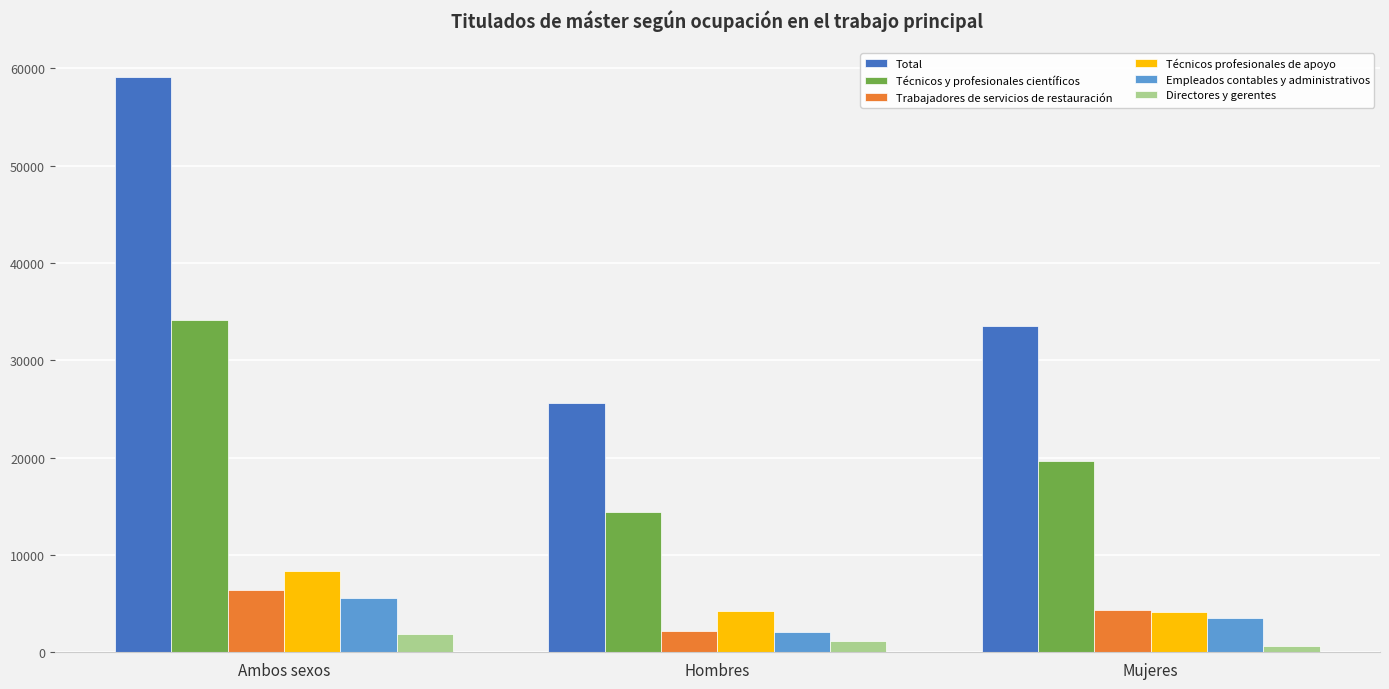

The Técnicos profesionales de apoyo series shows 4636 at Ambos sexos. True or false?

False